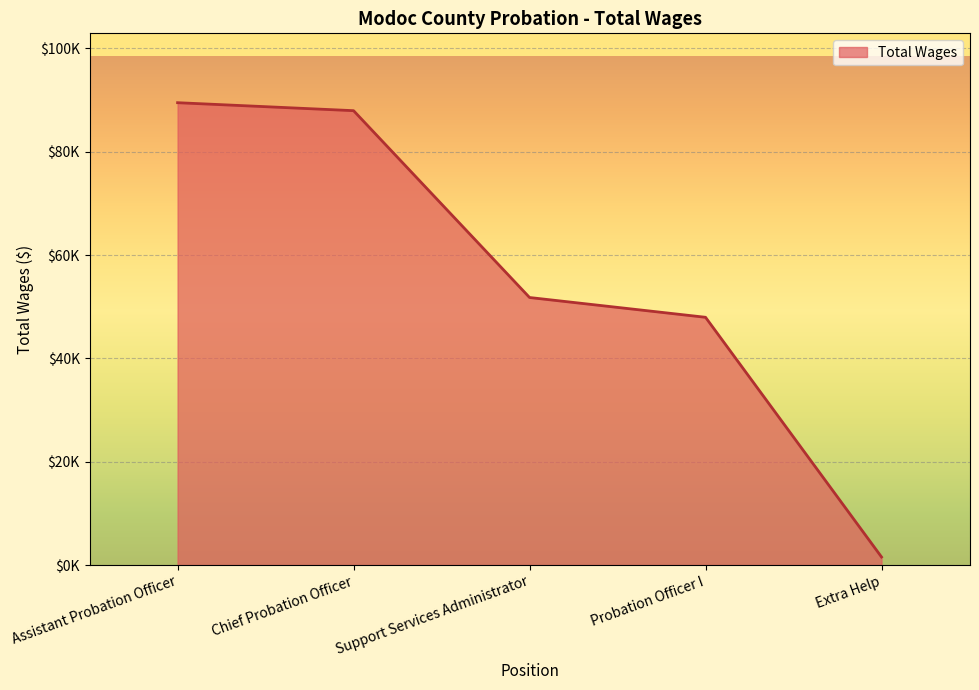

Which label corresponds to the largest value in the chart?

Assistant Probation Officer